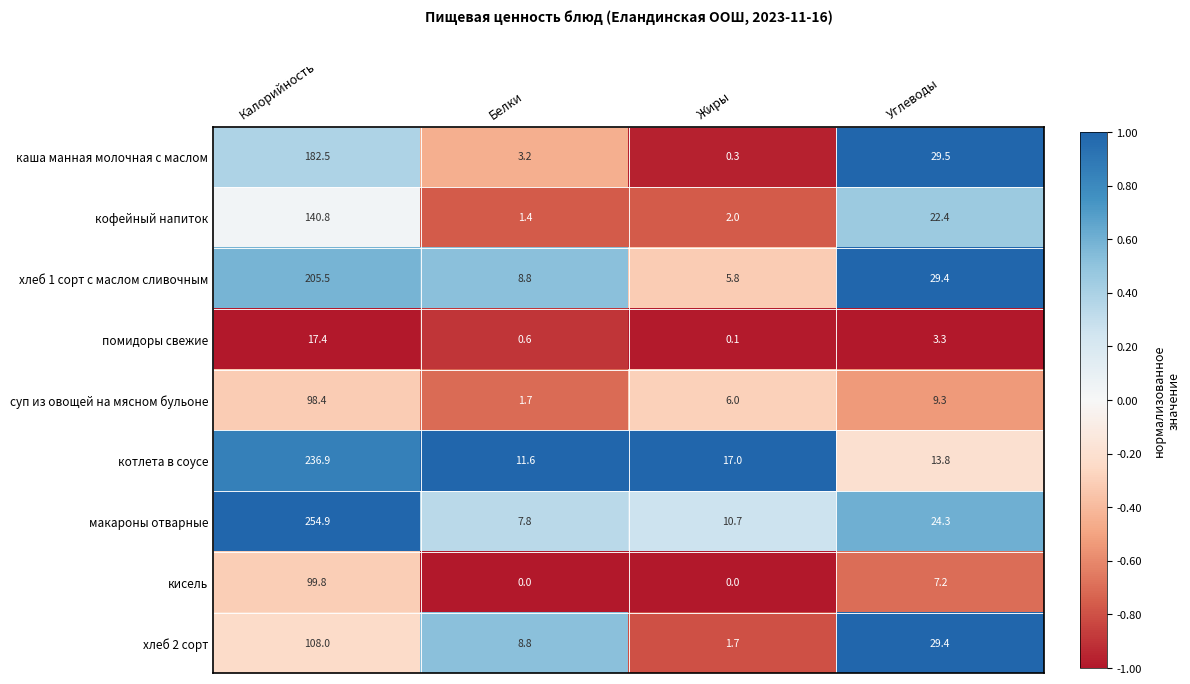

What is the spread (max minus min) of values at Калорийность?

237.5